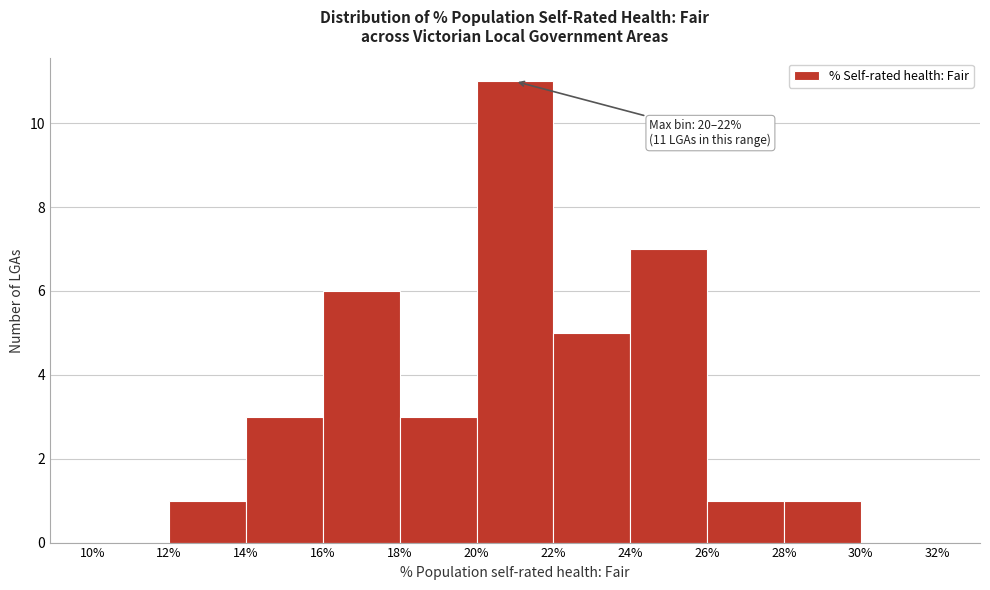

Over which range of the x-axis is the bar tallest?

20% to 22%